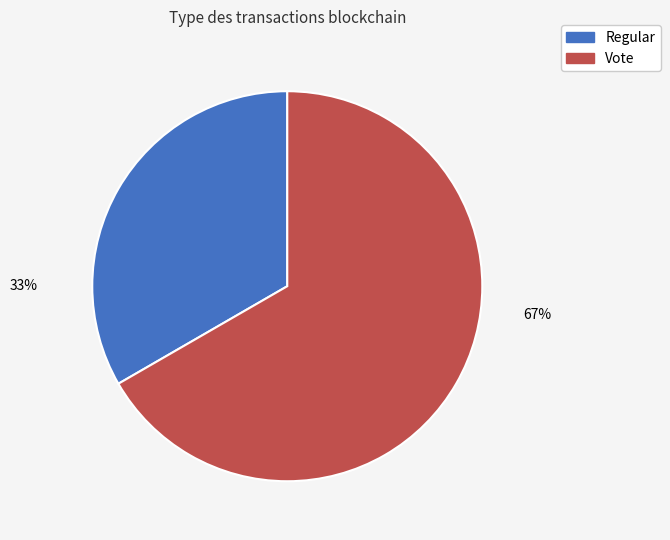

Do Vote and Regular together represent more than half of the pie?

Yes